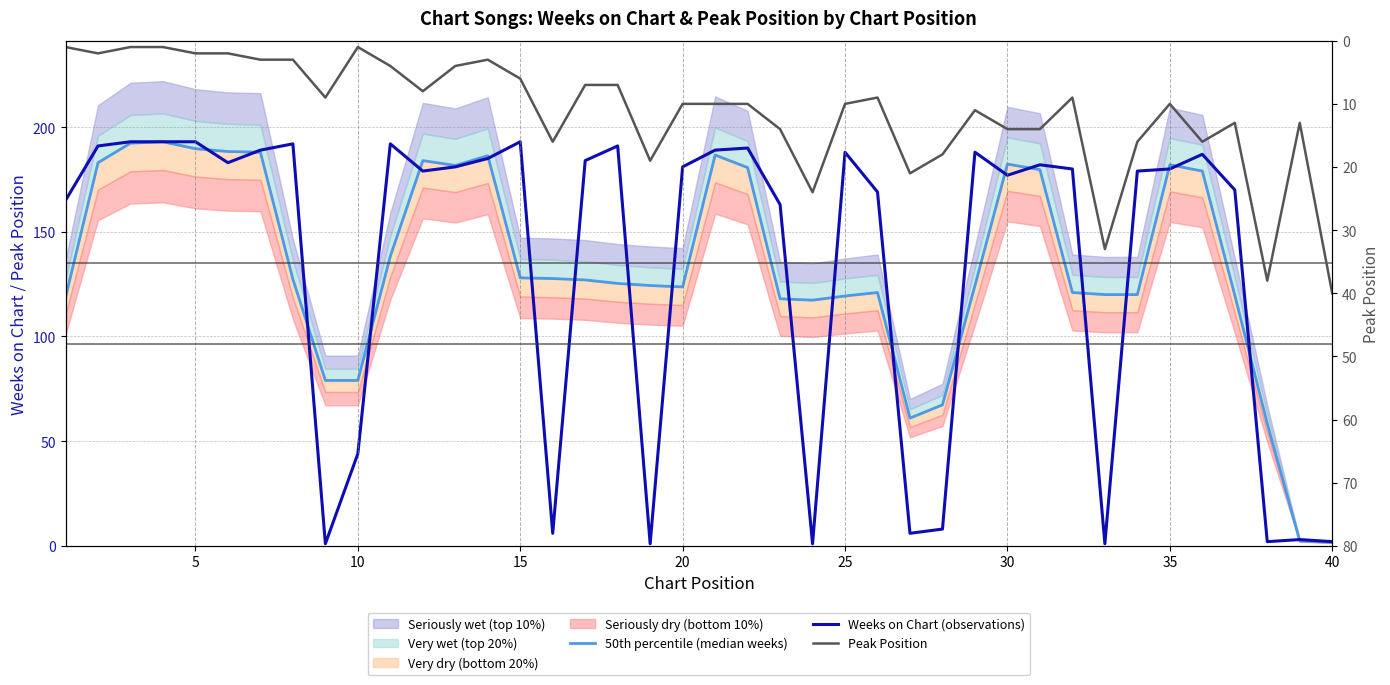

How many values in the 50th percentile (median weeks) series exceed 127?

19